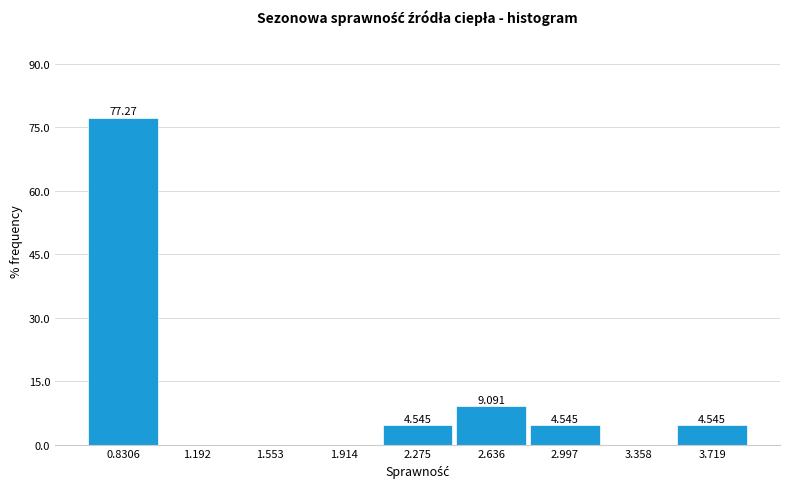

Which range on the x-axis has the tallest bar?

0.65 to 1.00